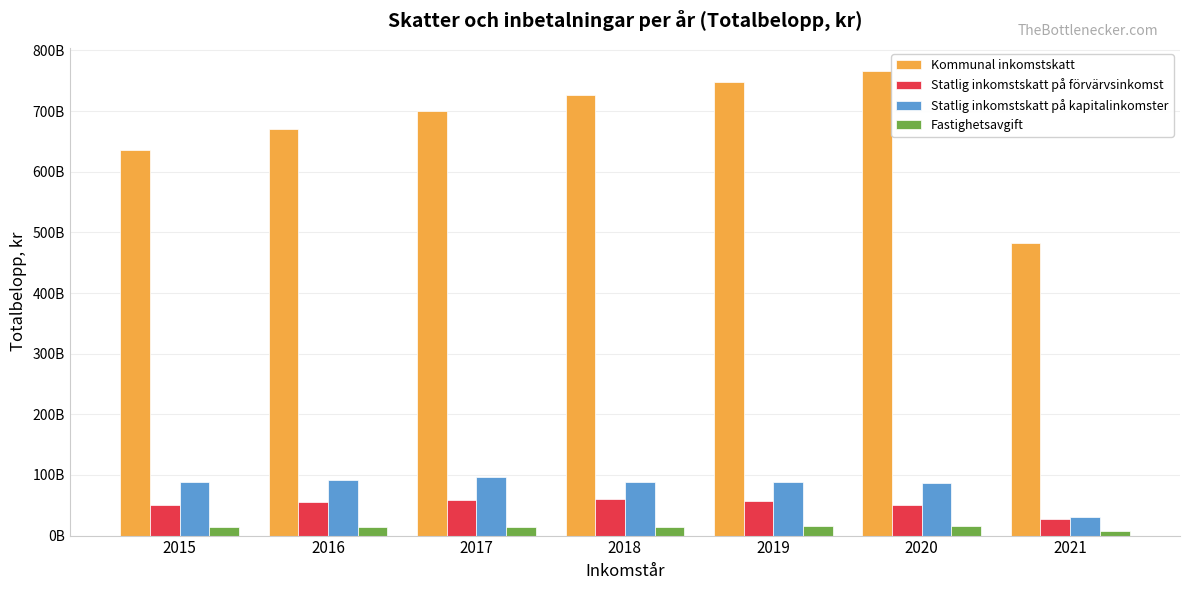

Are the bars horizontal?

No